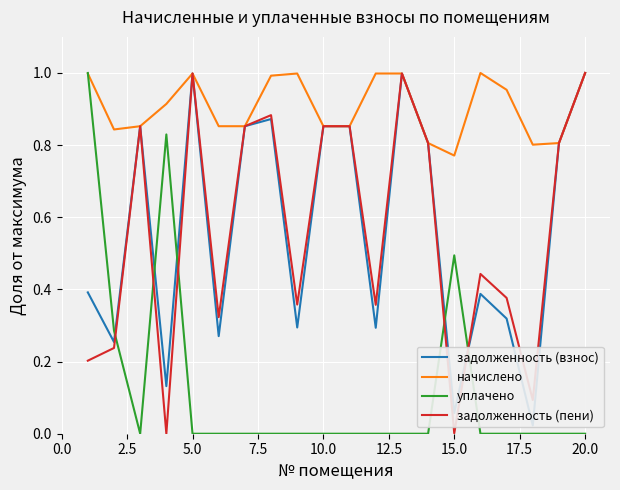

At 20.0, list the series in order from largest to smallest.

задолженность (взнос), начислено, задолженность (пени), уплачено